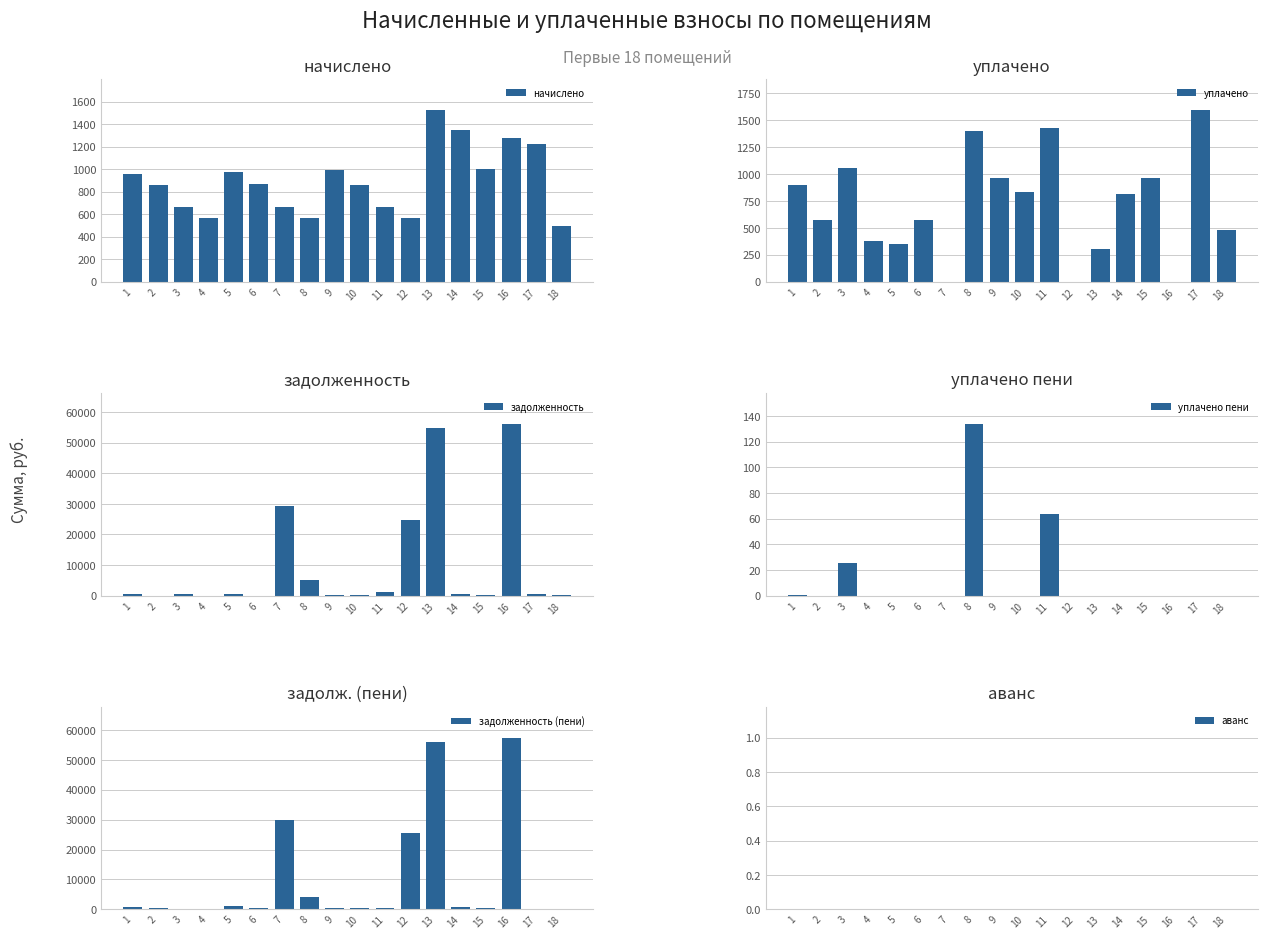

True or false: задолженность (пени) has a value of 29842.6 at 7.

True